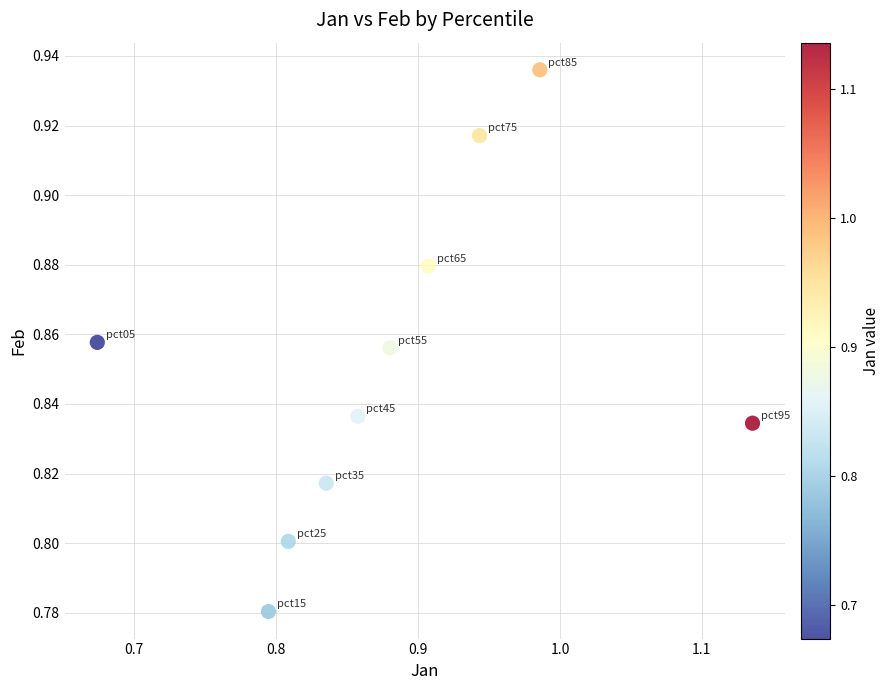

What is the range of X values (max minus min)?

0.5